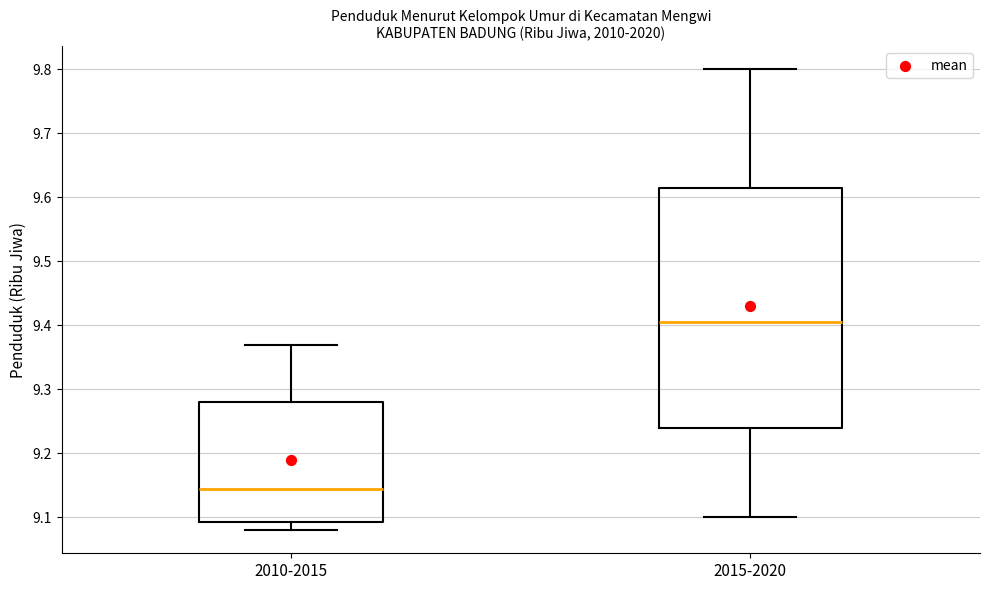

Where is the lower edge of the box for 2010-2015 on the y-axis? The values are not printed on the chart, so give them approximately, as read against the axis.

9.09